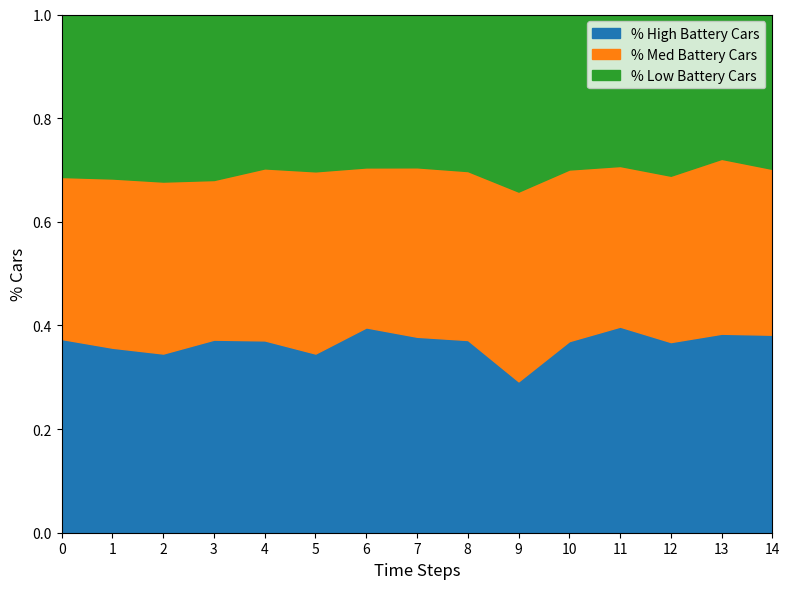

What is the total value across all series at 7?

1.0